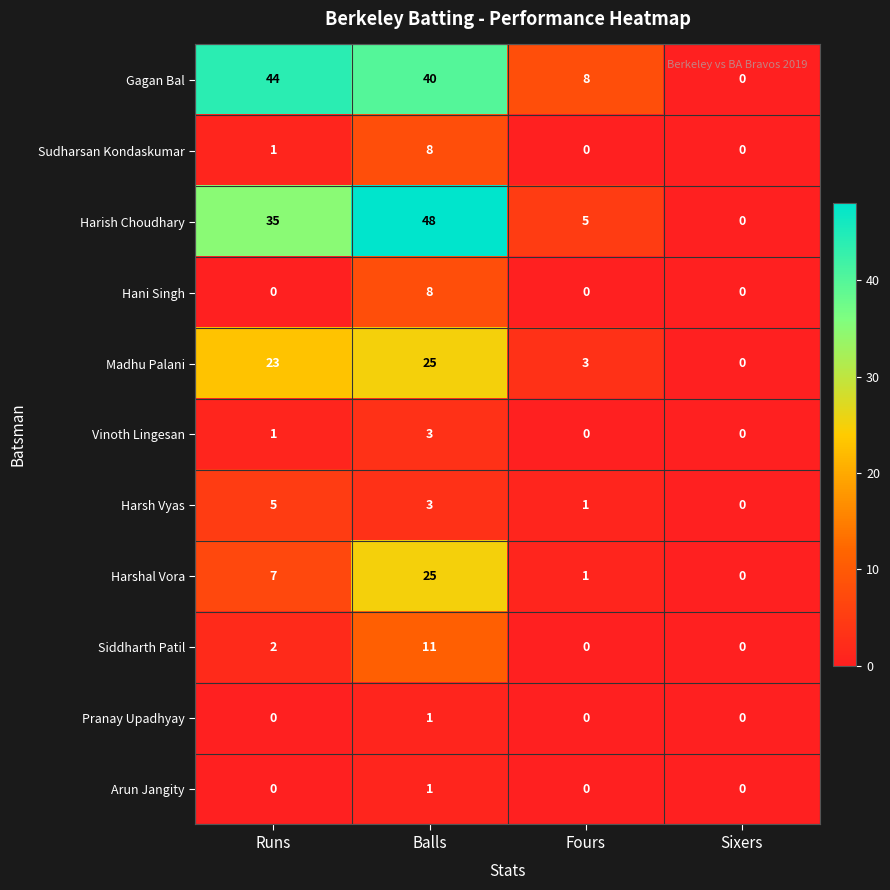

The value of Hani Singh at Sixers is -3. True or false?

False